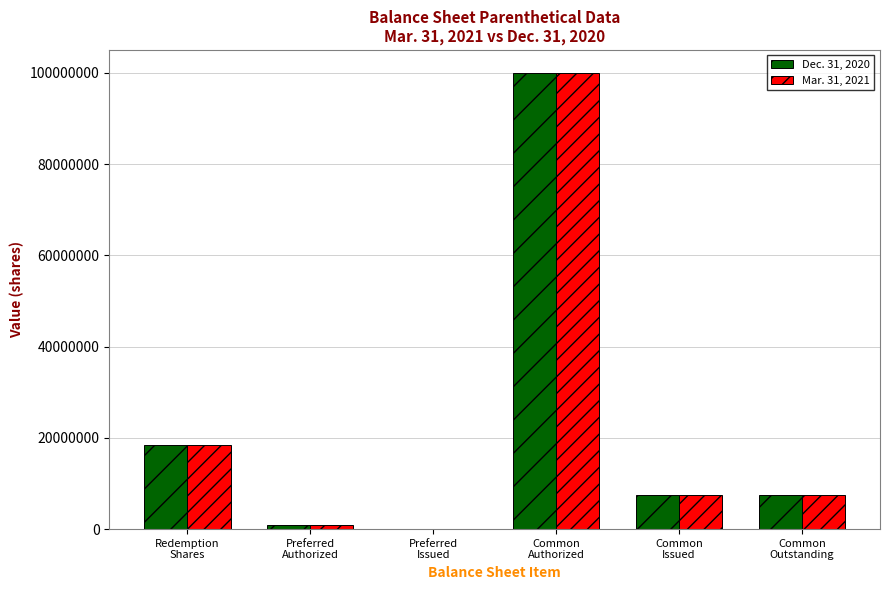

What are all the series names shown in the legend?

Dec. 31, 2020, Mar. 31, 2021